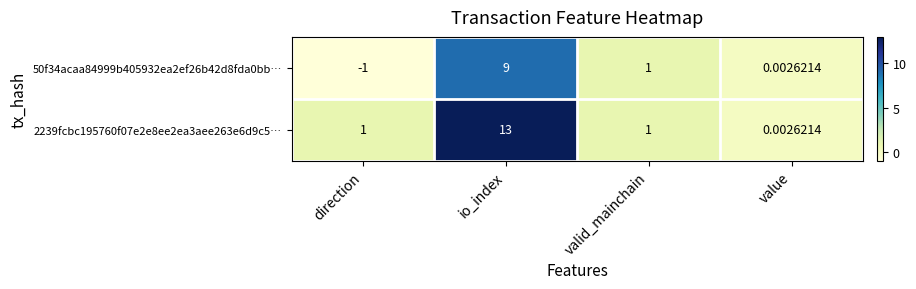

At which label does 50f34acaa84999b405932ea2ef26b42d8fda0bb… first exceed 1?

io_index